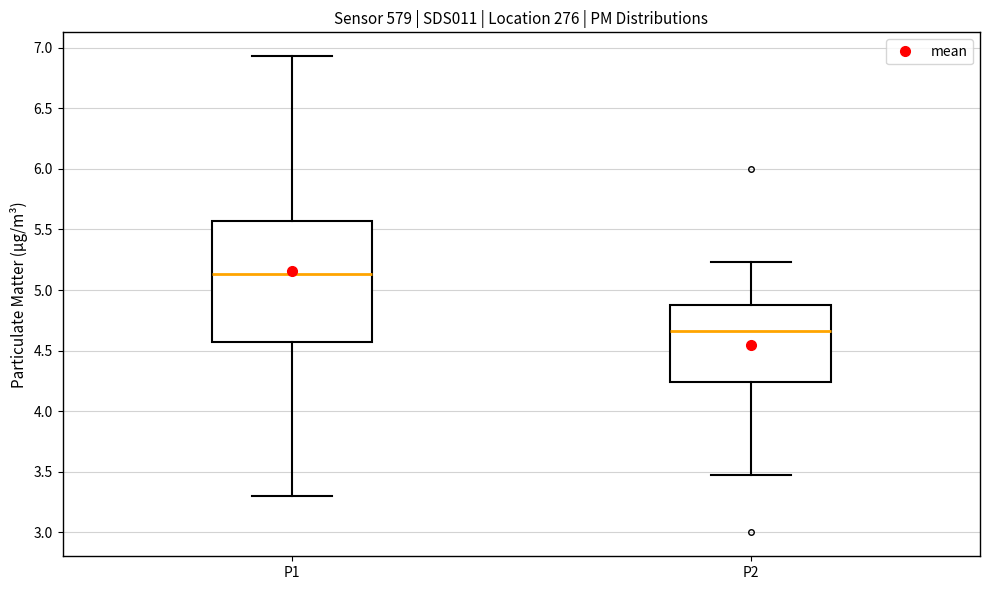

Reading left to right, transcribe this box plot: for each box, give where its median line is, the range the box spans, and where its two whiskers end, as read against the y-axis. The values are not printed on the chart, so give them approximately, as read against the axis.

P1: median 5.15, box 4.55 to 5.55, whiskers 3.30 to 6.95
P2: median 4.65, box 4.25 to 4.90, whiskers 3.45 to 5.25